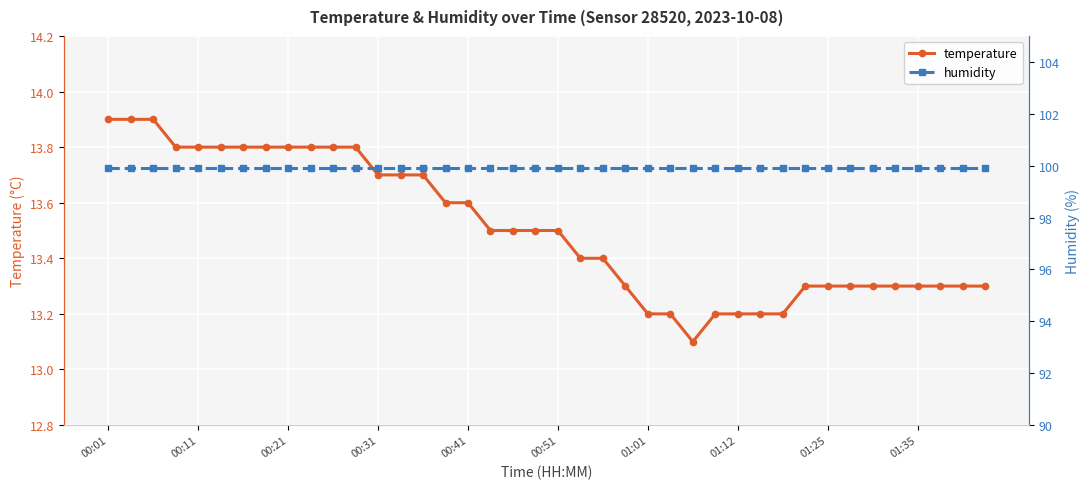

Count the temperature values in the range 13 to 14.

40